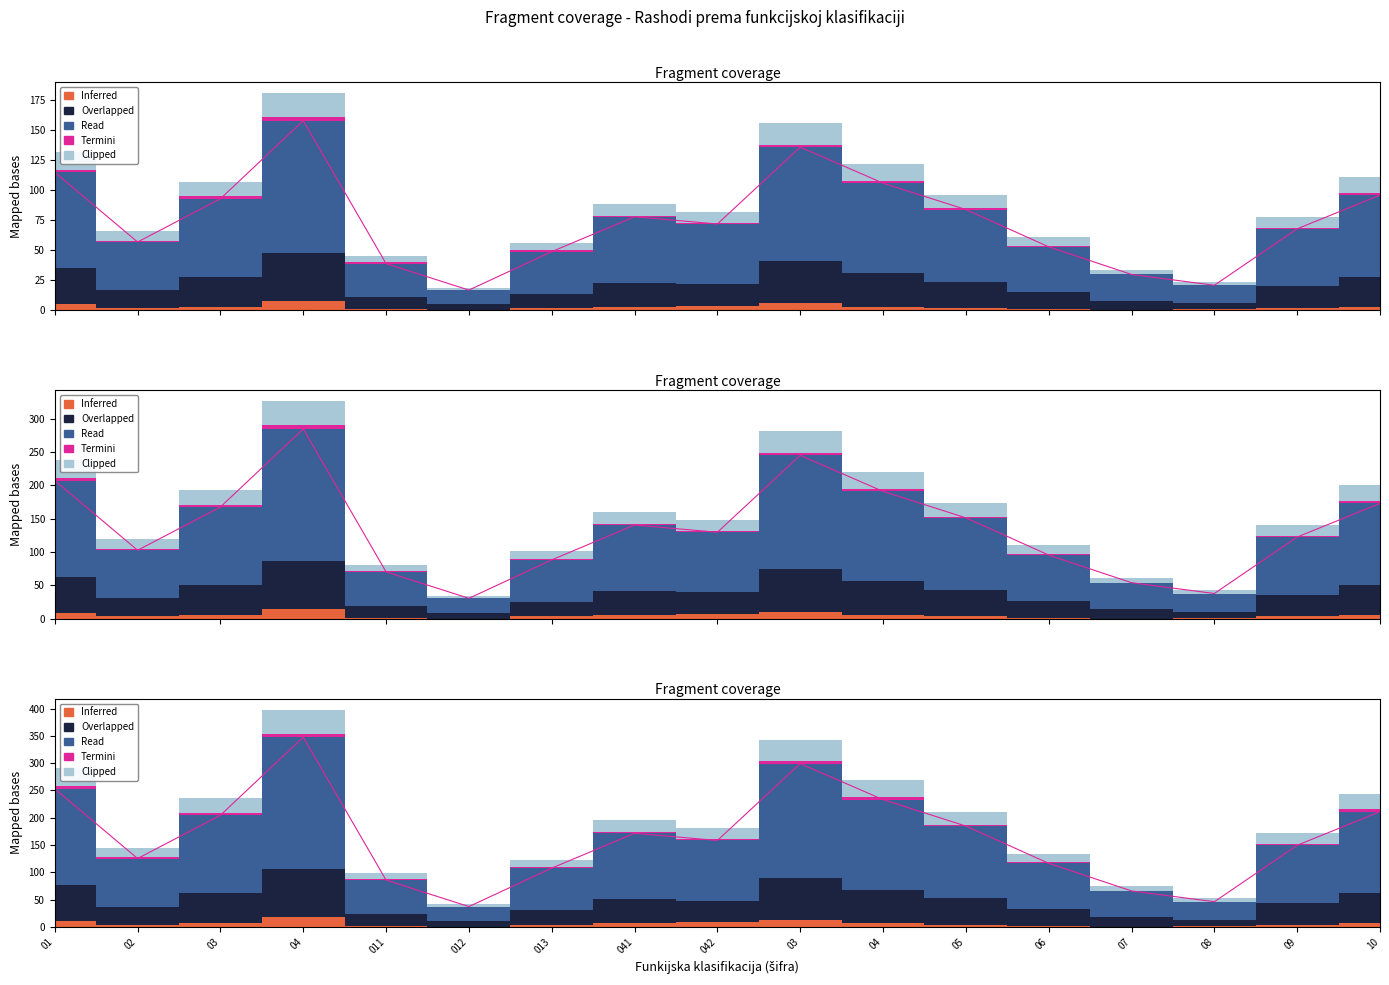

What is the approximate value of Overlapped at 03?

167.4